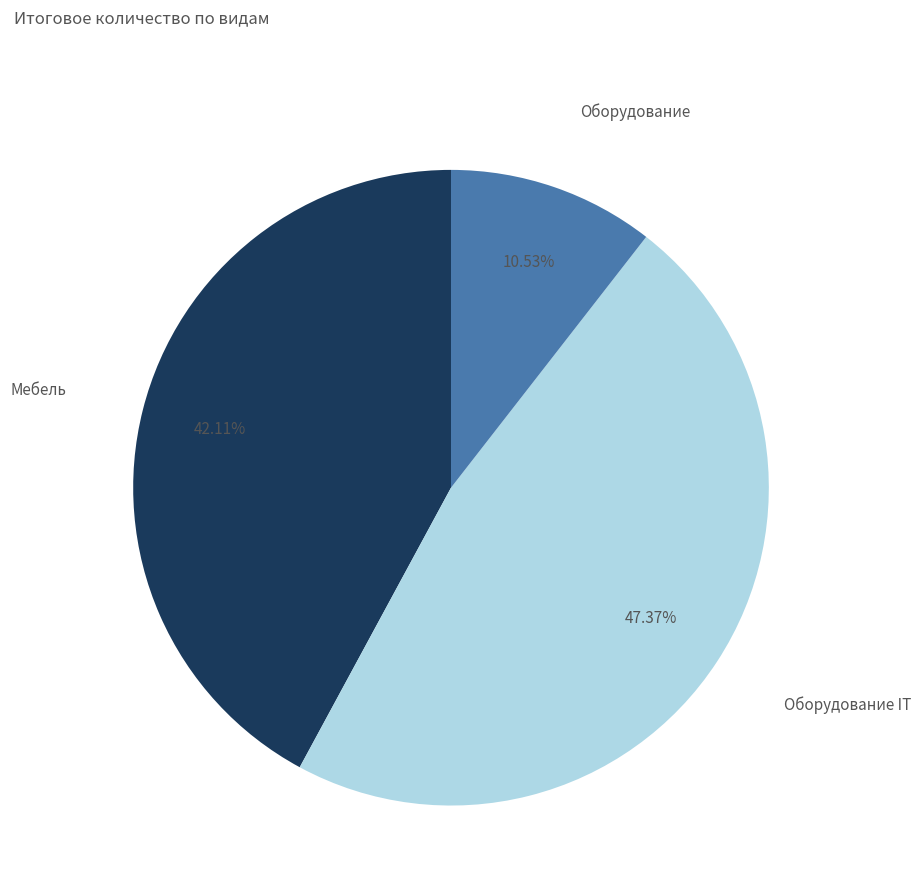

Is there a majority slice in this chart?

No